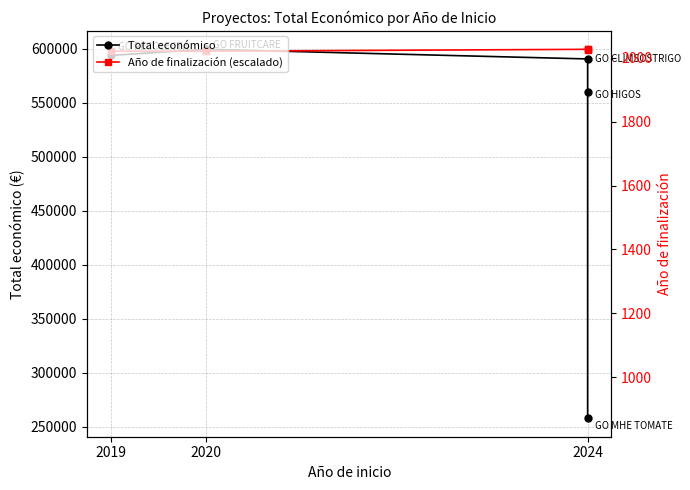

Which series has the widest spread of values?

Total económico